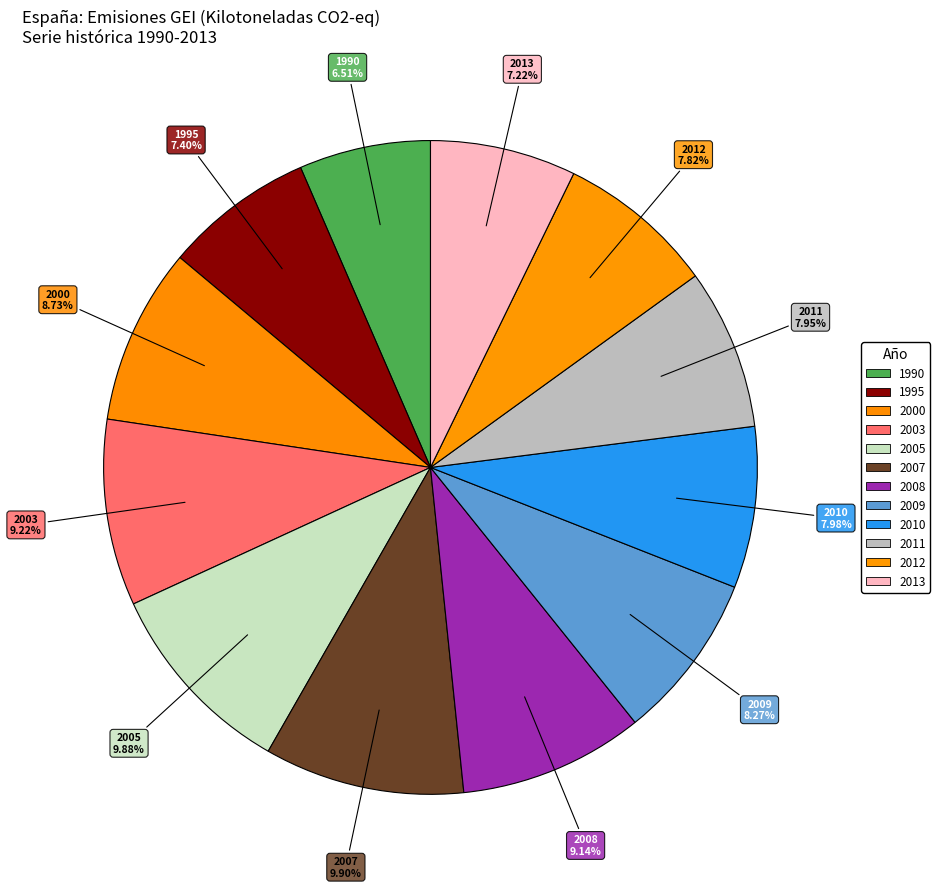

Rank the categories by value from highest to lowest.

2007, 2005, 2003, 2008, 2000, 2009, 2010, 2011, 2012, 1995, 2013, 1990